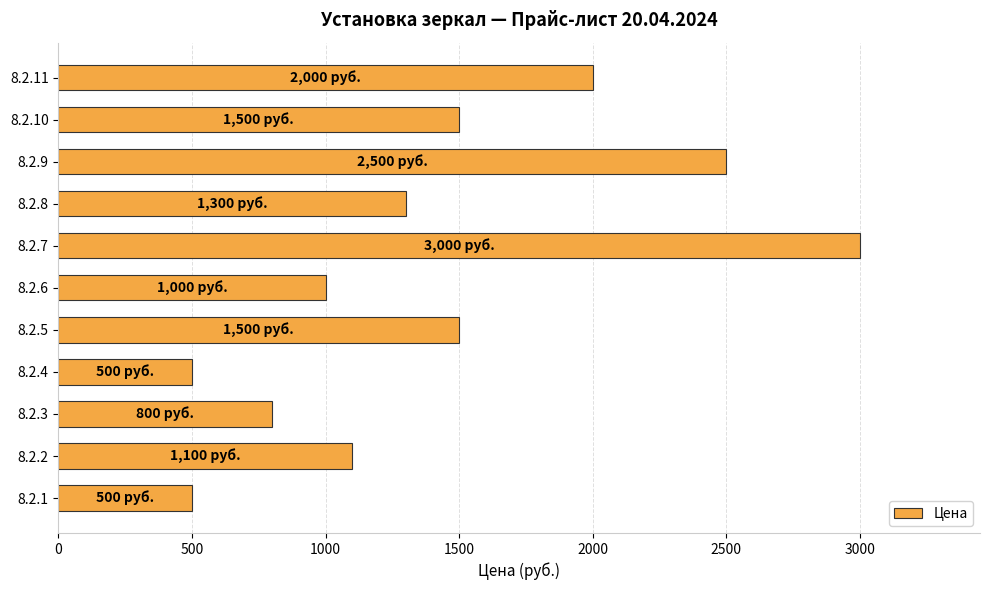

Which category has the highest value across all series?

8.2.7